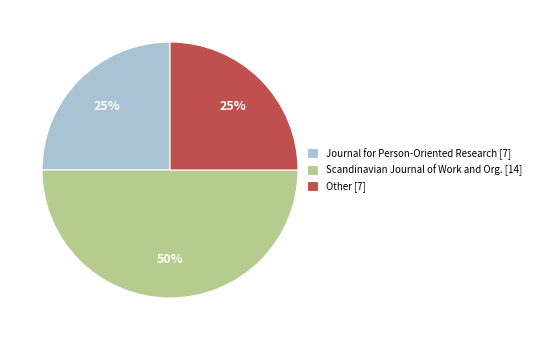

Does Other [7] account for over 50% of the chart?

No